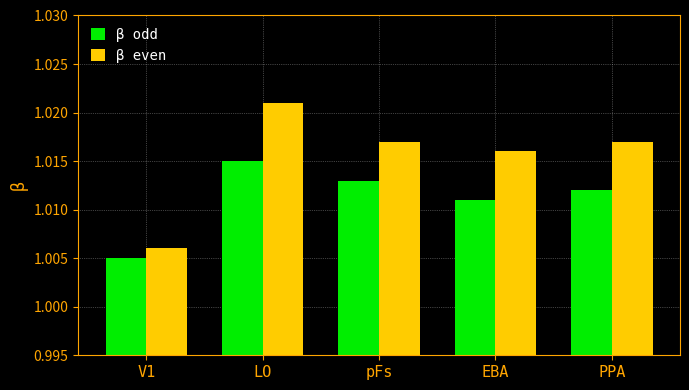

Which series has the largest range (max minus min)?

β even